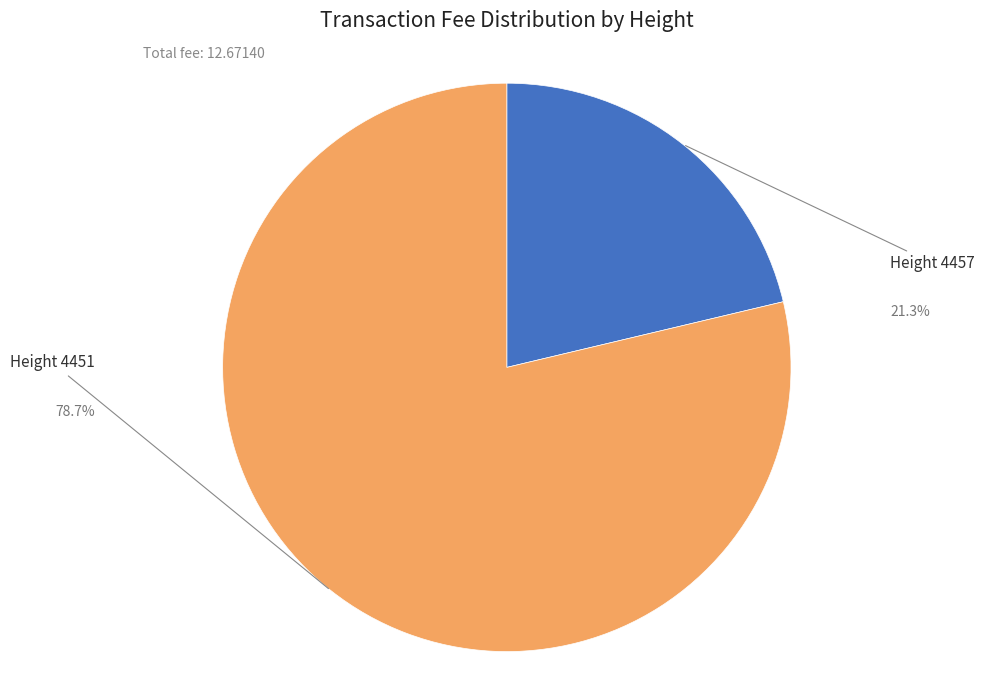

Count the number of slices in the pie.

2